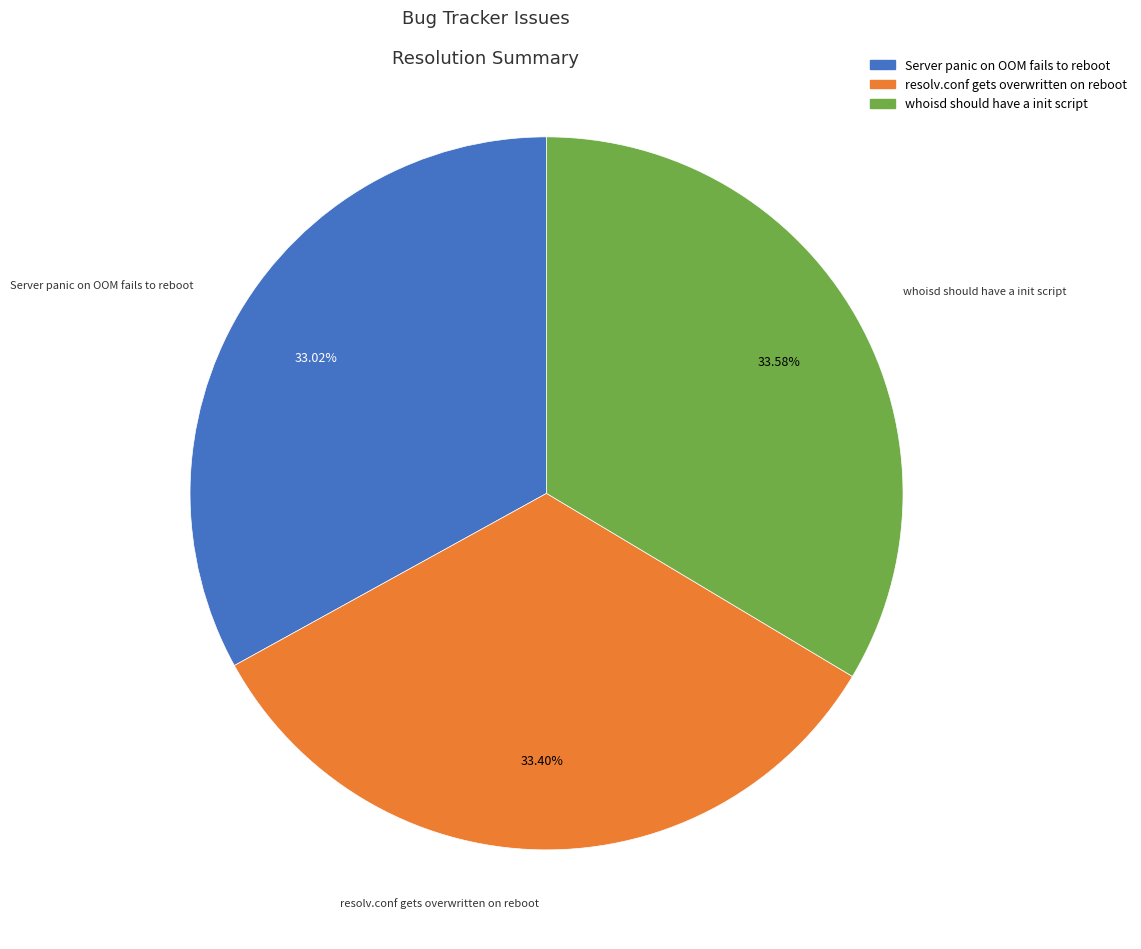

What portion of the pie excludes whoisd should have a init script?

66.4%